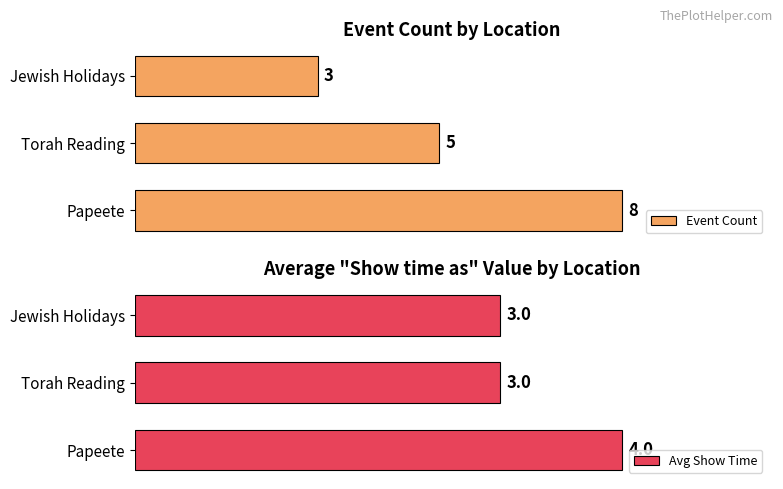

List the labels in order of Event Count value, smallest first.

Jewish Holidays, Torah Reading, Papeete